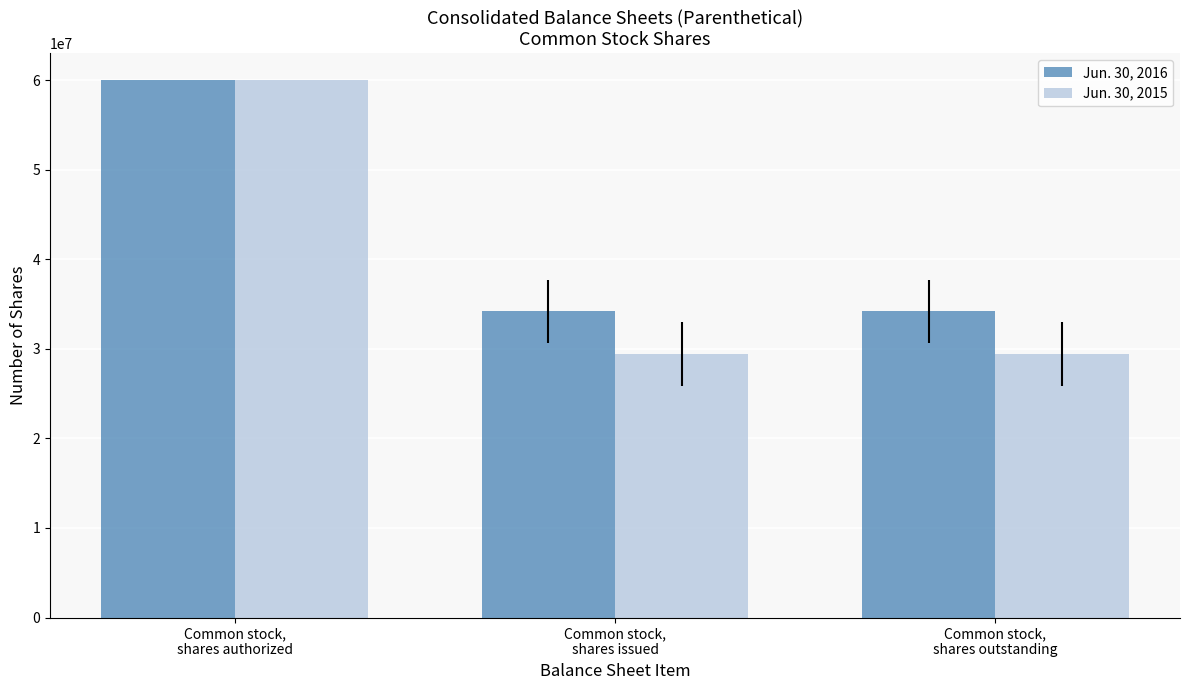

Reading left to right, transcribe all the data shown in this chart.

Jun. 30, 2016: Common stock,
shares authorized=60000000	Common stock,
shares issued=34172919	Common stock,
shares outstanding=34172919
Jun. 30, 2015: Common stock,
shares authorized=60000000	Common stock,
shares issued=29412365	Common stock,
shares outstanding=29412365